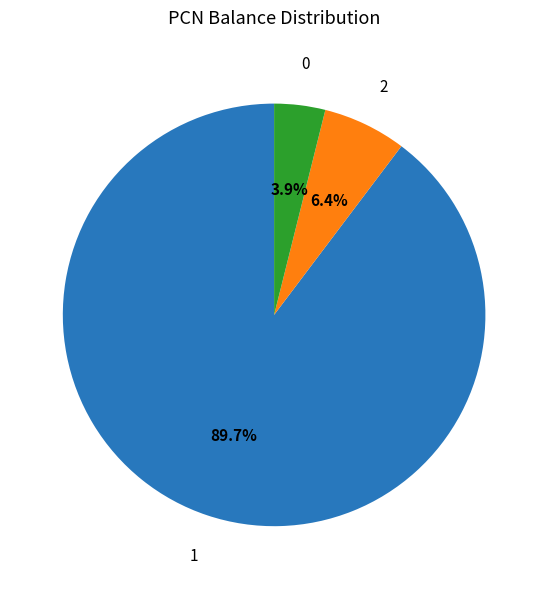

Is there a majority slice in this chart?

Yes